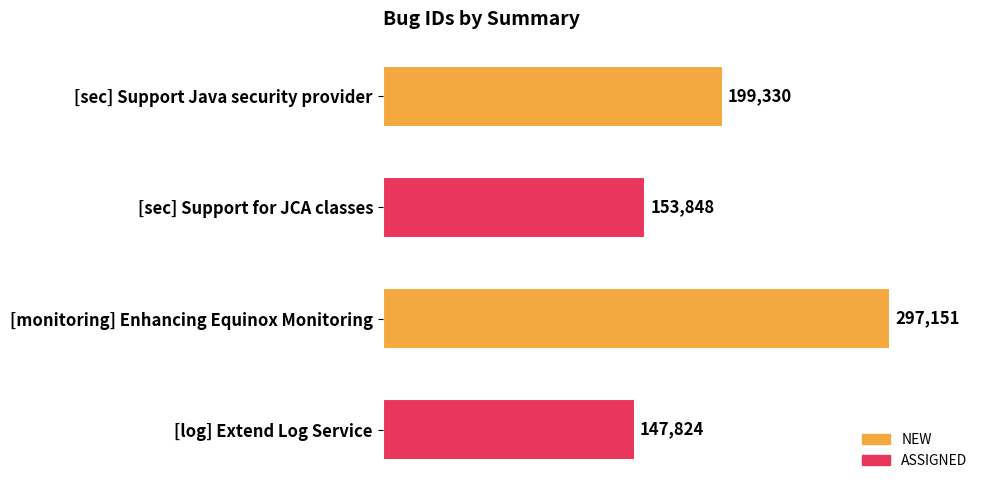

What value does the data have at [log] Extend Log Service, to the nearest 10?

147820